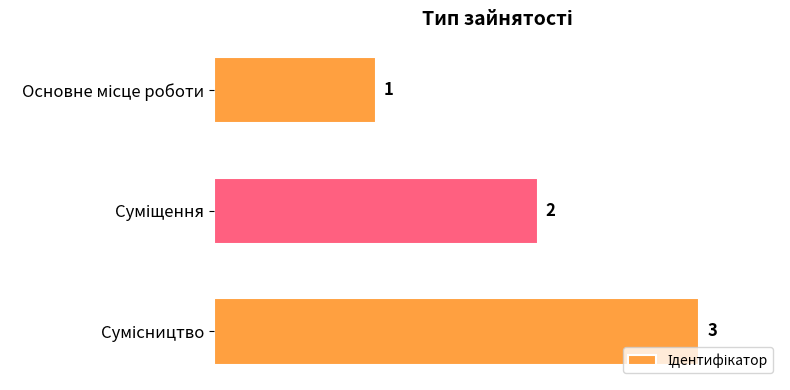

How many values are between 1 and 3?

3